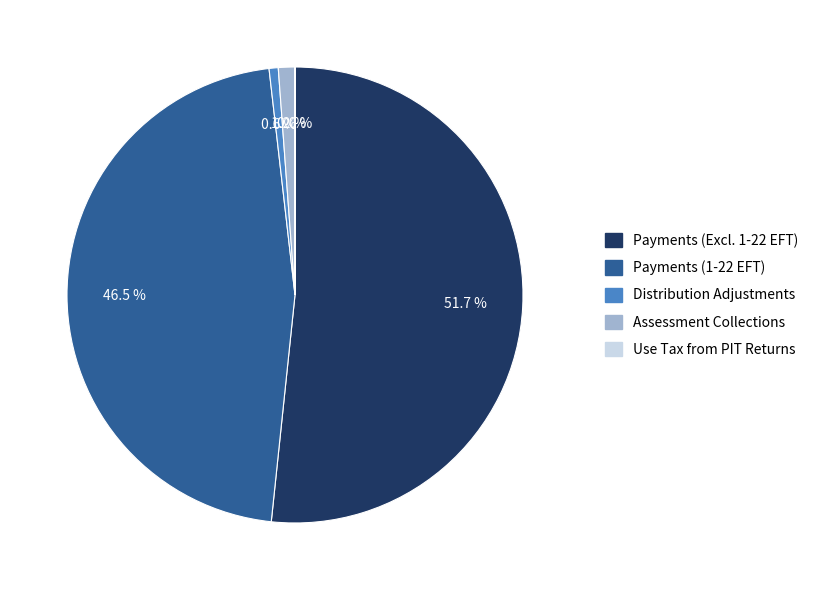

Is there a majority slice in this chart?

Yes